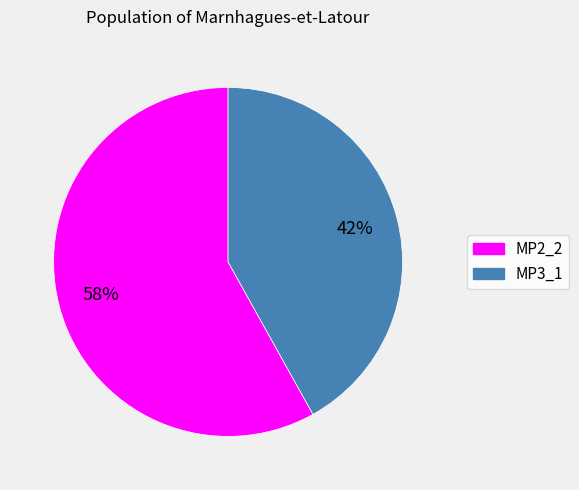

Is the sum of MP3_1 and MP2_2 greater than half?

Yes